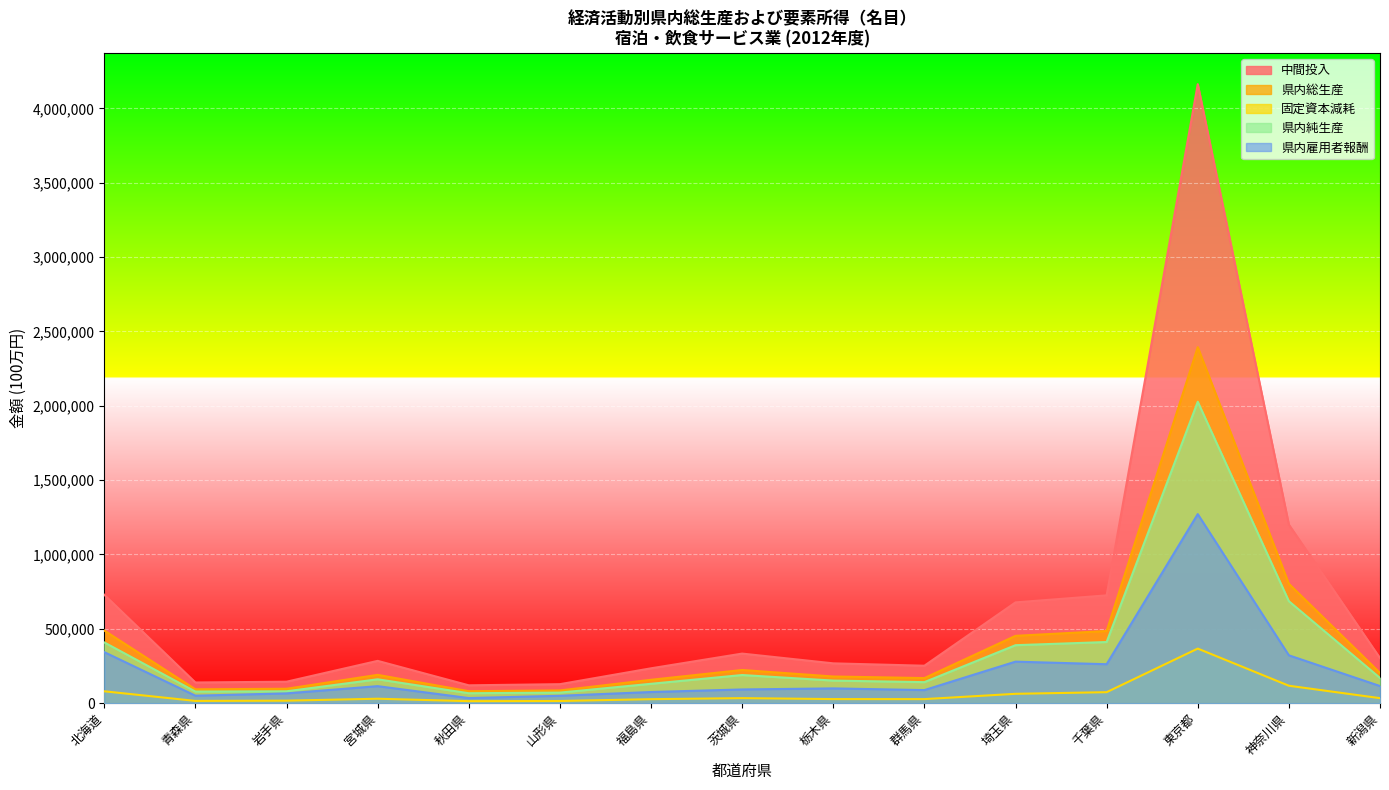

What are all the series names shown in the legend?

中間投入, 県内総生産, 固定資本減耗, 県内純生産, 県内雇用者報酬